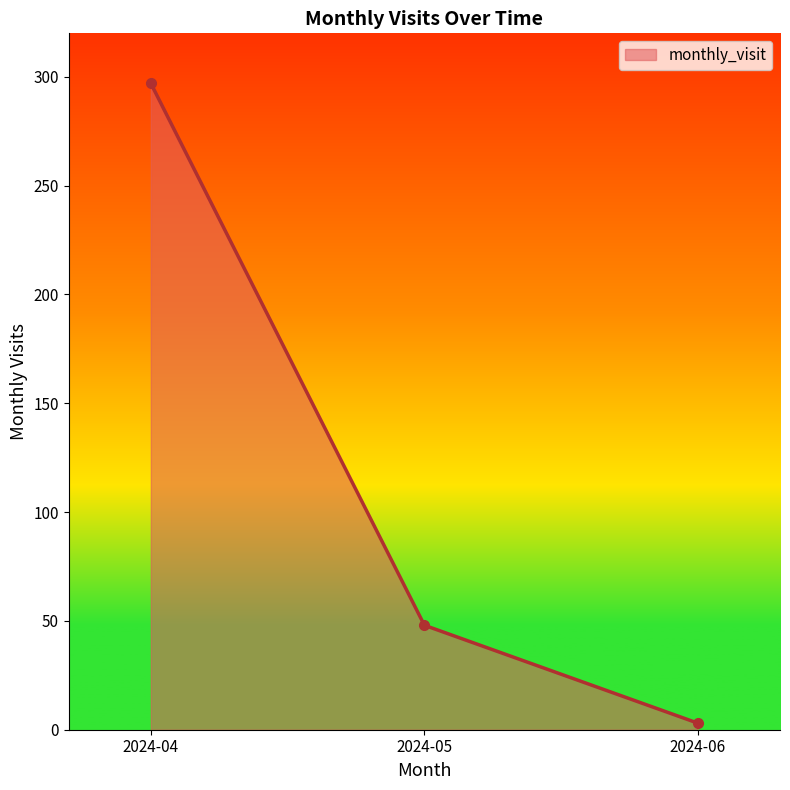

What is the difference between the maximum and minimum values?

294